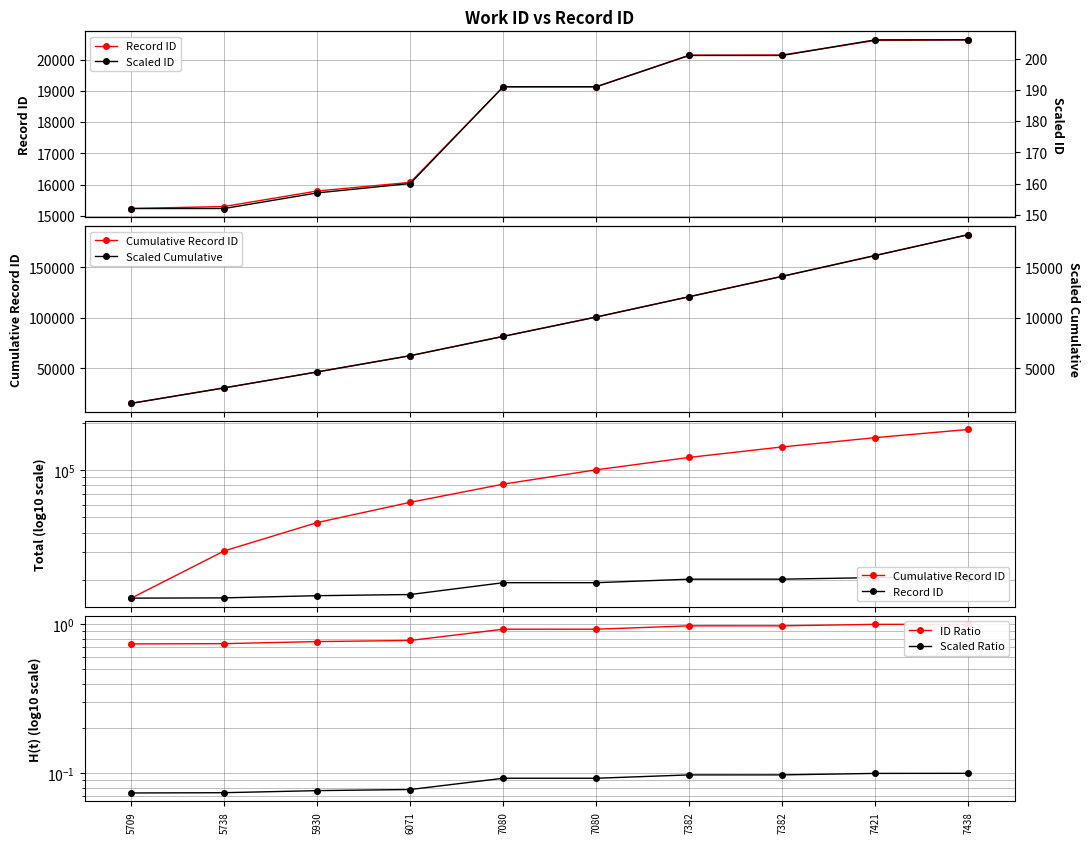

What is the minimum value for Record ID?

15235.0